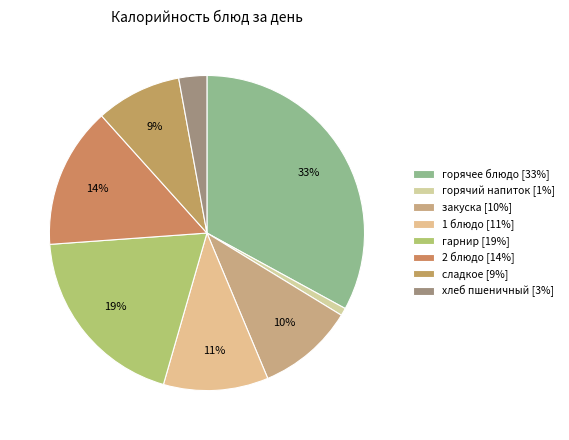

The 2 блюдо slice represents 1% of the pie. True or false?

False